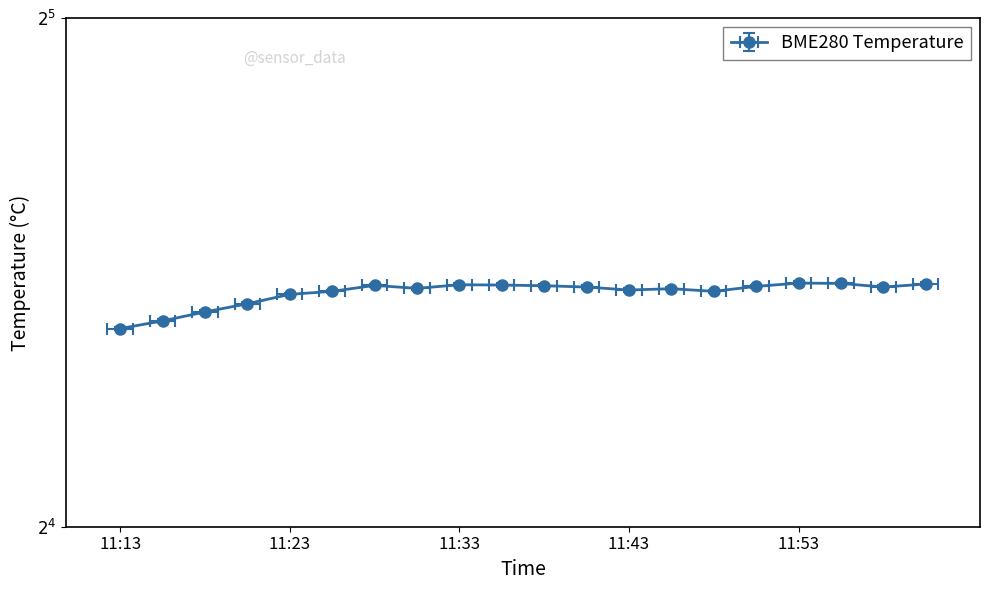

Reading left to right, list all the values displayed in this chart.

11:13=21.0	11:16=21.2	11:18=21.4	11:21=21.7	11:23=22.0	11:26=22.1	11:28=22.2	11:31=22.1	11:33=22.2	11:36=22.2	11:39=22.2	11:41=22.2	11:43=22.1	11:46=22.1	11:48=22.1	11:51=22.2	11:53=22.3	11:56=22.3	11:58=22.2	12:01=22.3